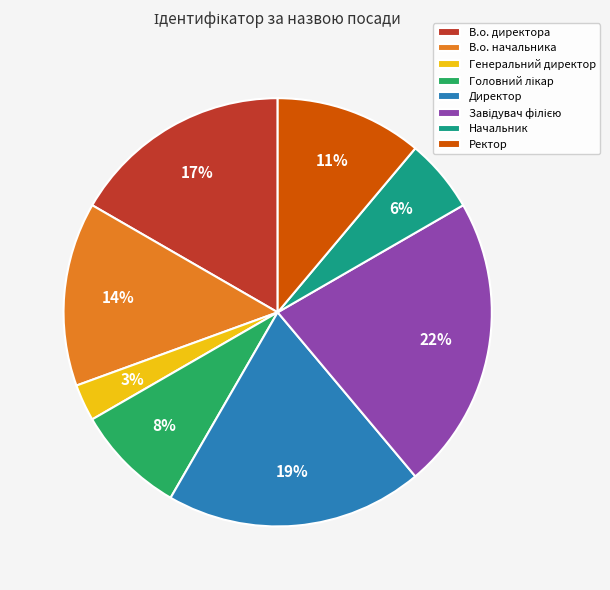

Approximately how many times larger is the value at Директор compared to В.о. начальника?

1.4